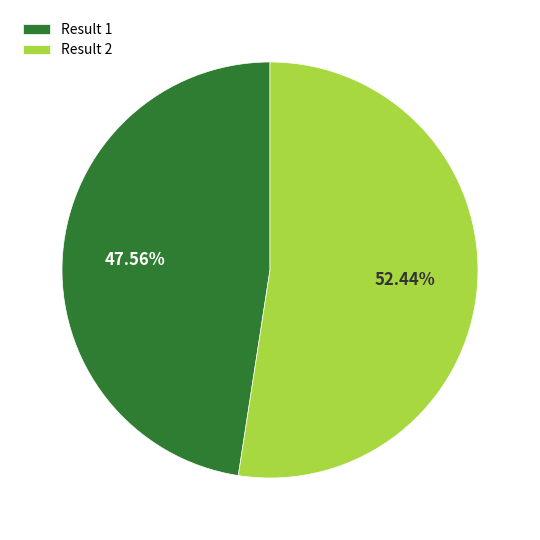

What is the ratio of the value at Result 1 to the value at Result 2?

0.9